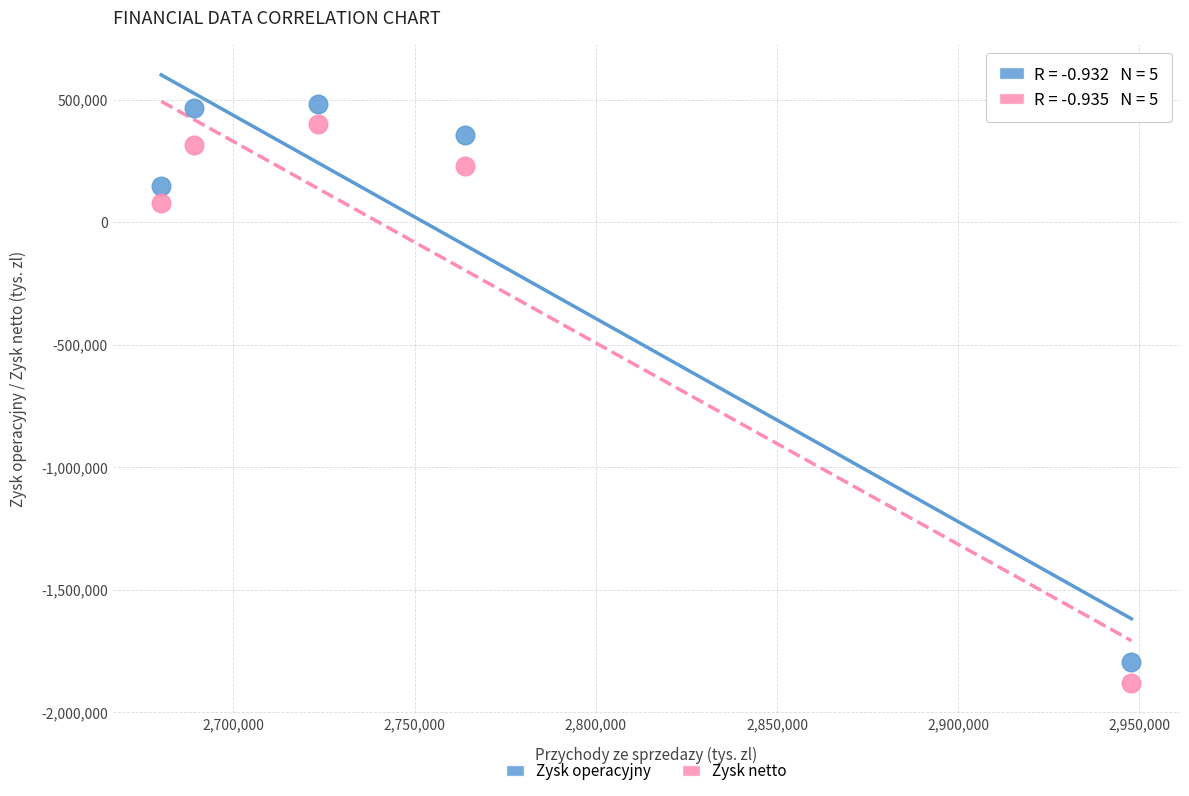

Across all series, what Y value is closest to -698115?

78484